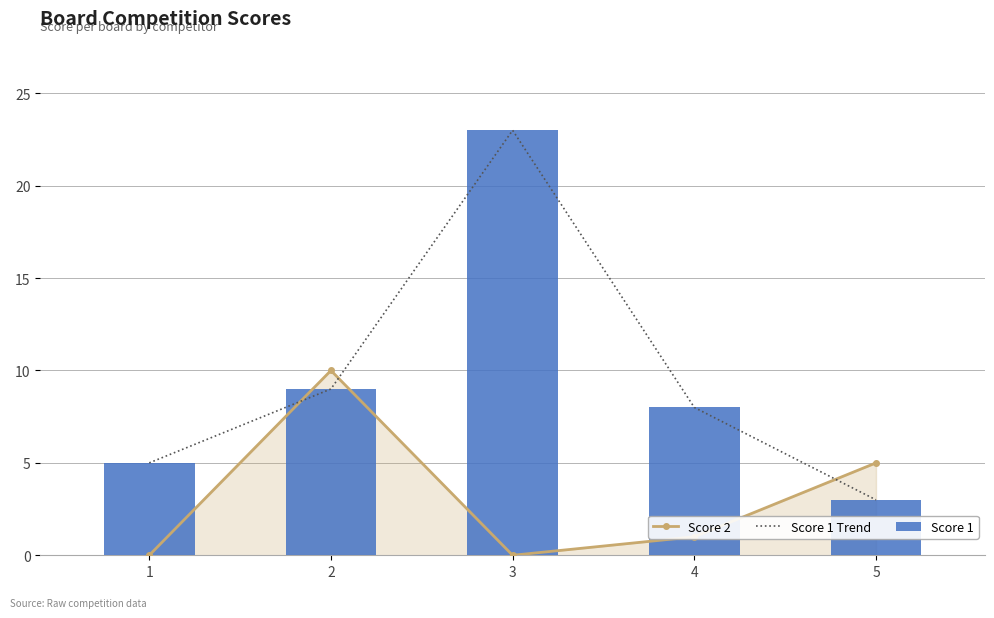

What is the maximum value shown in the chart?

23